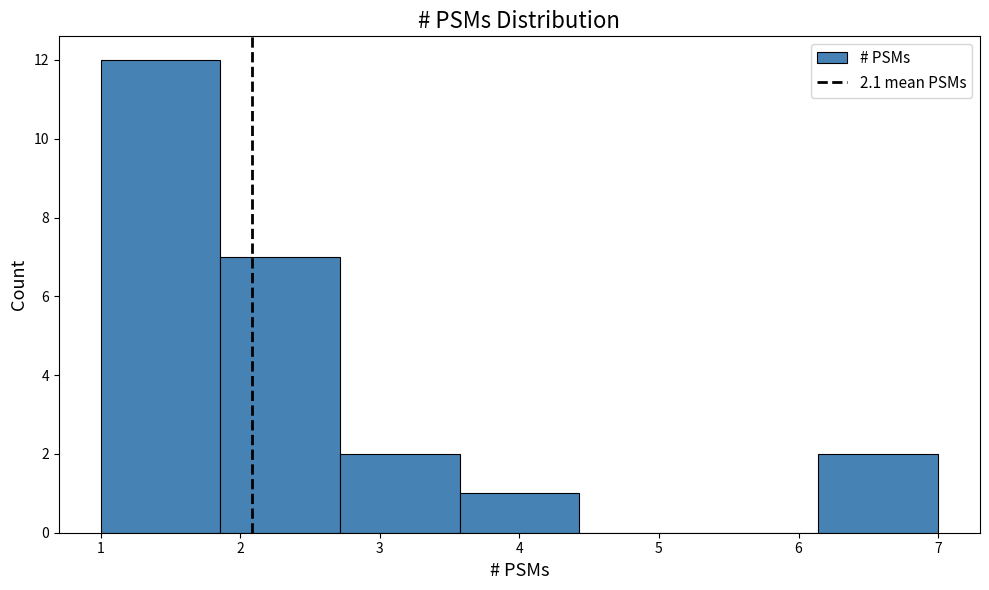

Reading left to right, list every bar in this chart as the range it spans on the x-axis followed by its height. Neither the bar edges nor the heights are printed on the chart, so give them approximately, as read against the axes.

1.0 to 1.9: 12
1.9 to 2.7: 7
2.7 to 3.6: 2
3.6 to 4.4: 1
4.4 to 5.3: 0
5.3 to 6.1: 0
6.1 to 7.0: 2